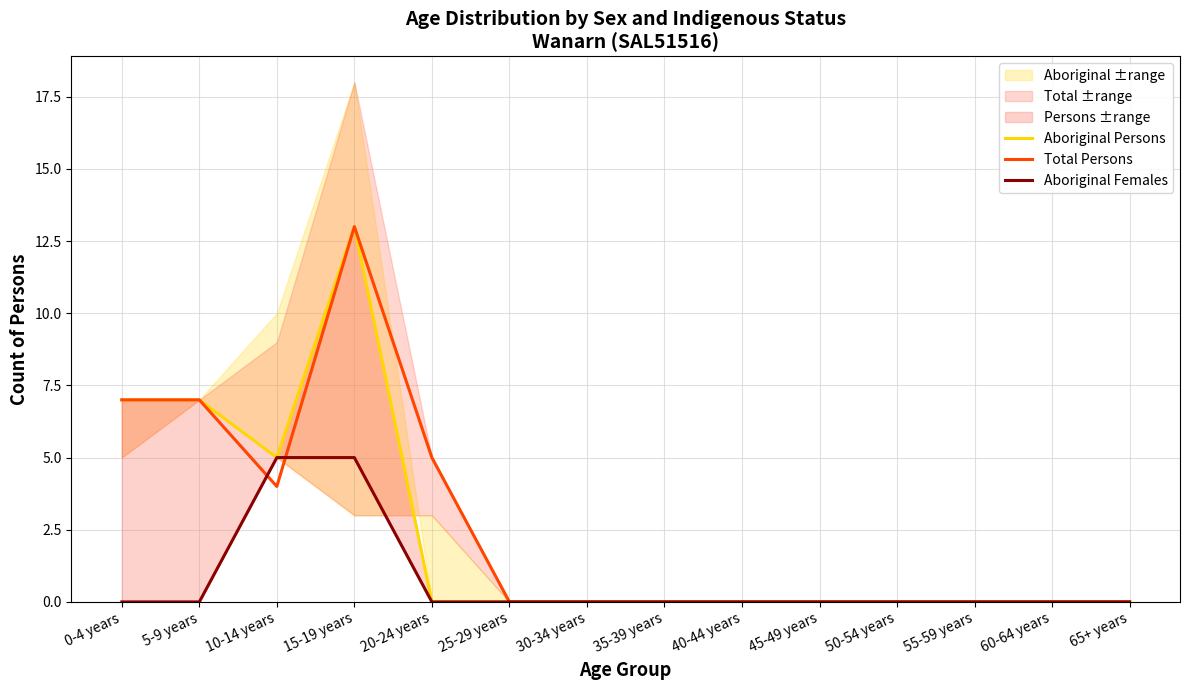

What position from the right is 45-49 years?

5